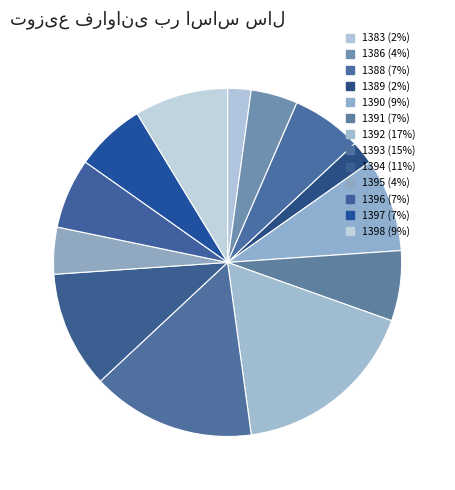

What is the total percentage of 1398 and 1394?

19.6%